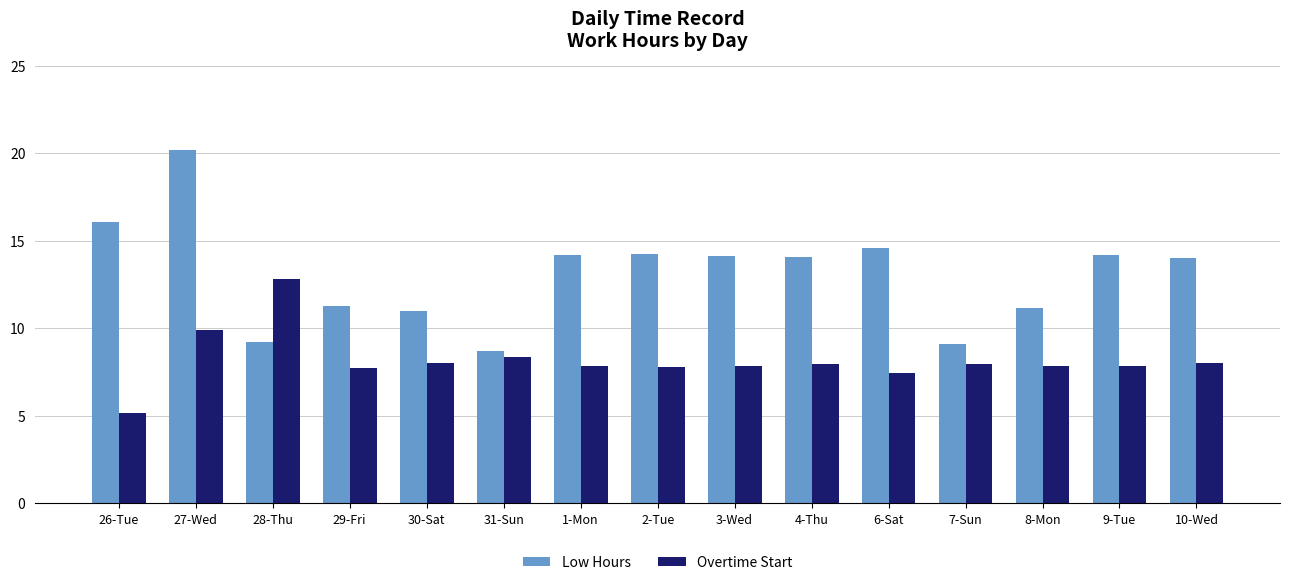

What is the spread (max minus min) of values at 10-Wed?

6.0